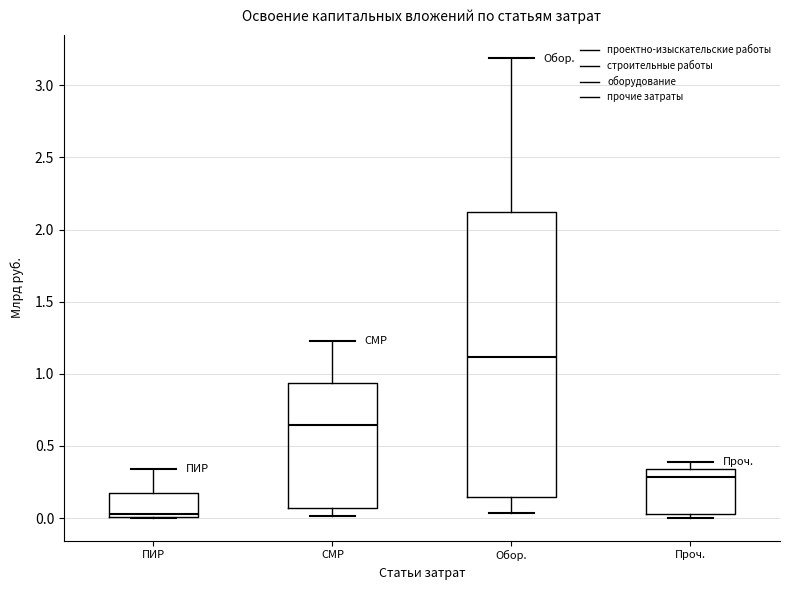

Reading left to right, transcribe this box plot: for each box, give where its median line is, the range the box spans, and where its two whiskers end, as read against the y-axis. The values are not printed on the chart, so give them approximately, as read against the axis.

ПИР: median 0.05, box 0.00 to 0.20, whiskers 0.00 to 0.35
СМР: median 0.65, box 0.05 to 0.95, whiskers 0.00 to 1.25
Обор.: median 1.10, box 0.15 to 2.10, whiskers 0.05 to 3.20
Проч.: median 0.30, box 0.05 to 0.35, whiskers 0.00 to 0.40